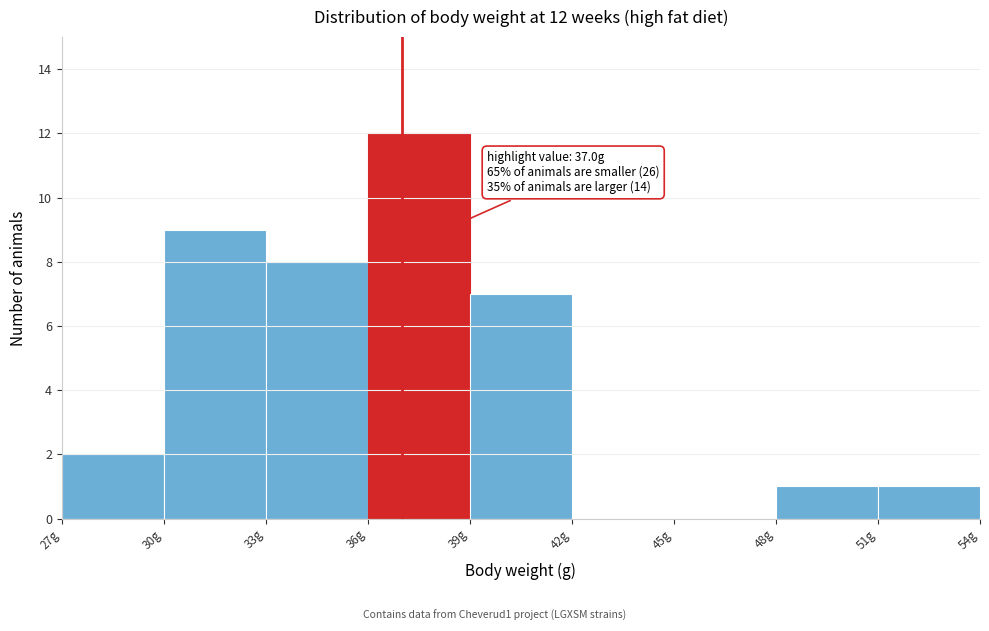

Over which range of the x-axis is the bar tallest?

36 to 39